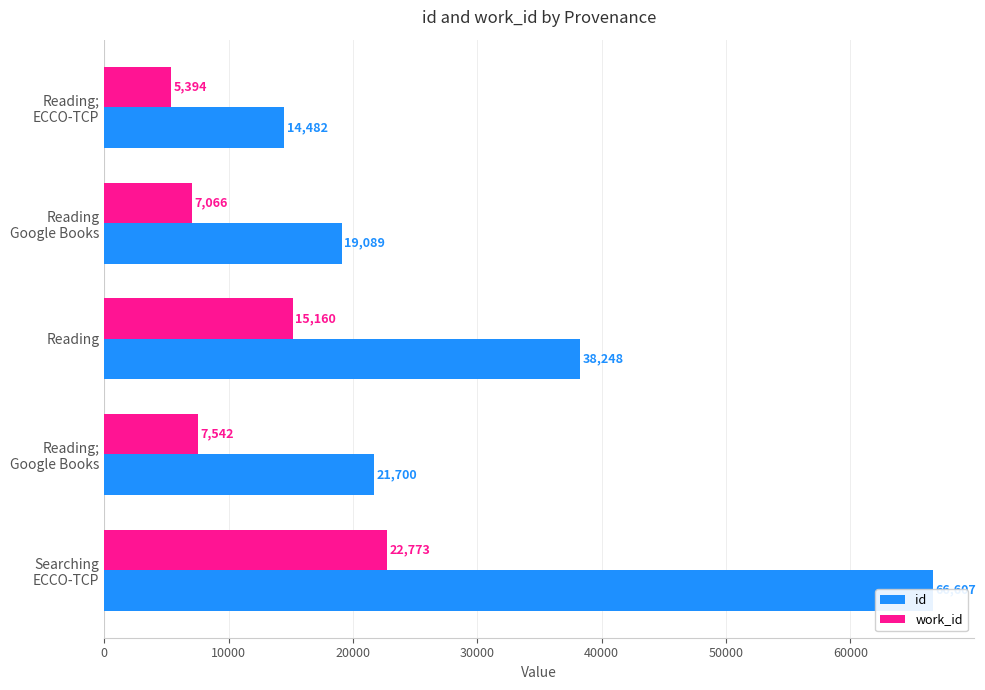

Does the chart contain stacked bars?

No